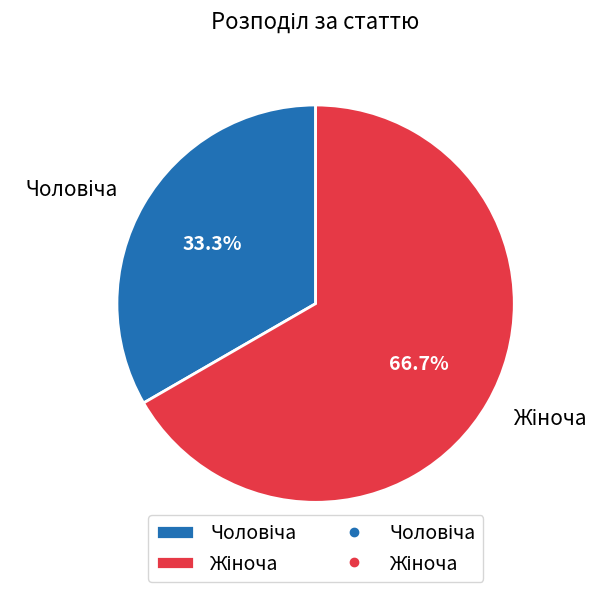

Does any single category account for the majority?

Yes